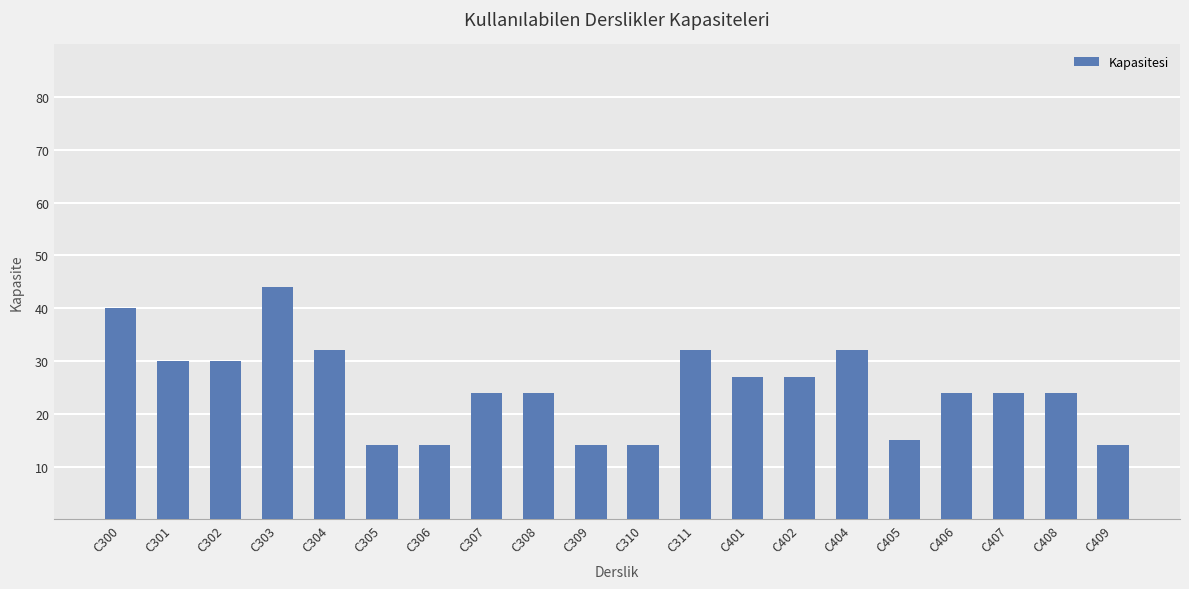

Does the chart contain stacked bars?

No